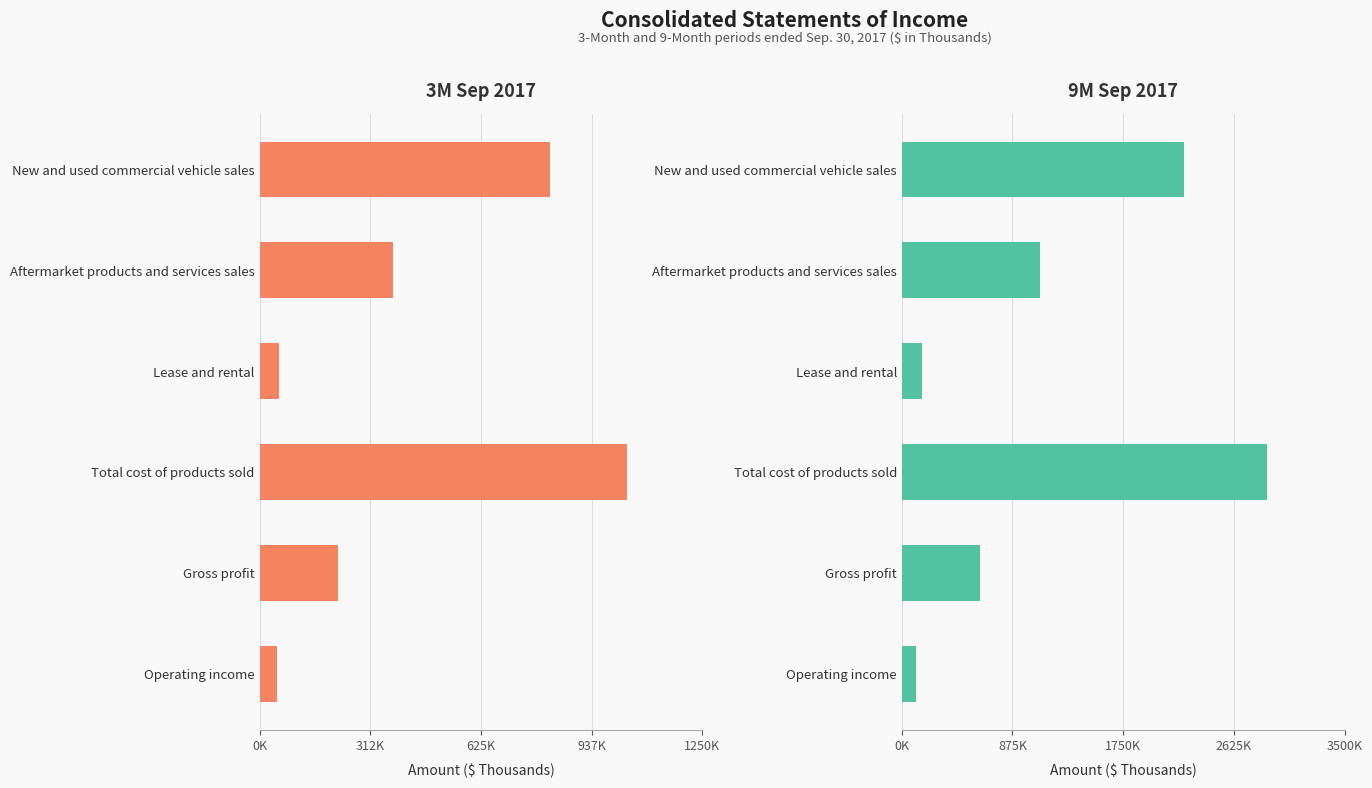

At how many categories does at least one series exceed 1477158?

2